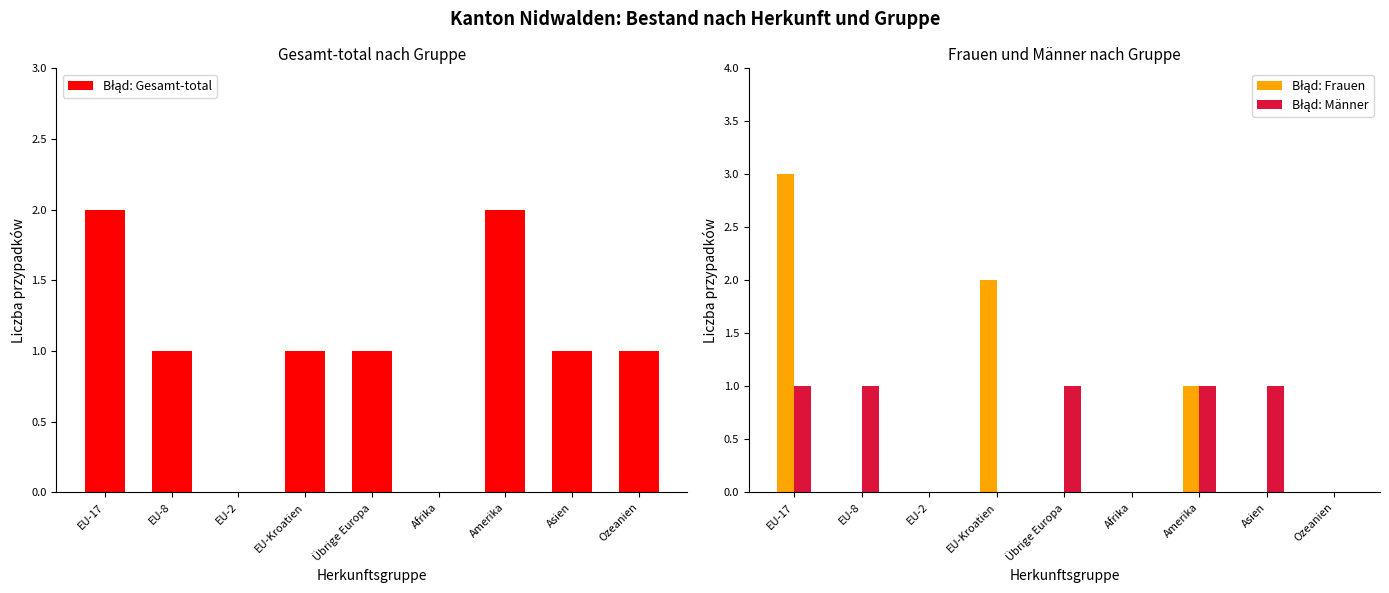

What is the difference between the maximum and minimum values in the Błąd: Männer series?

1